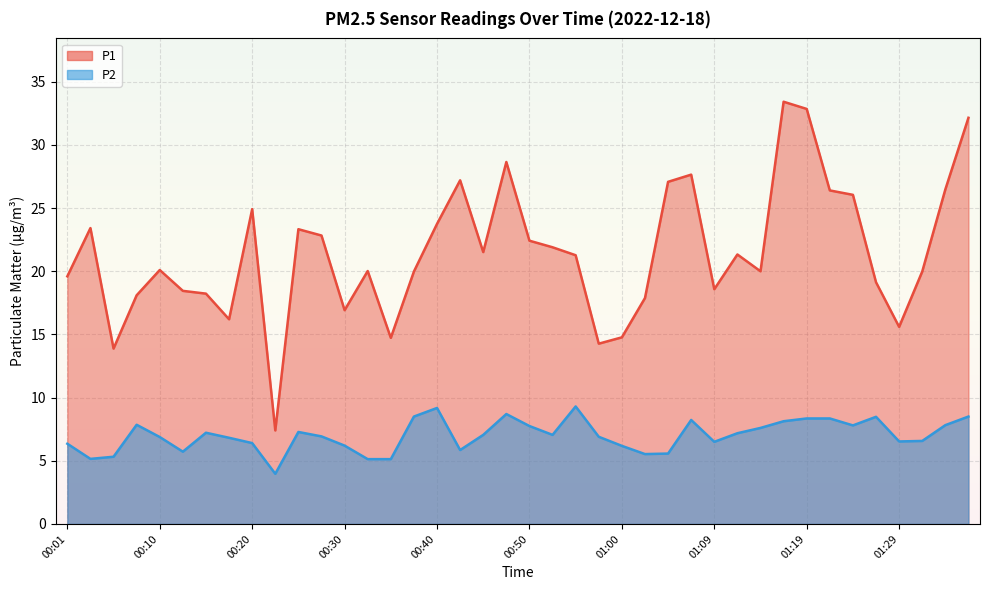

What is the average value of the P1 series?

21.5